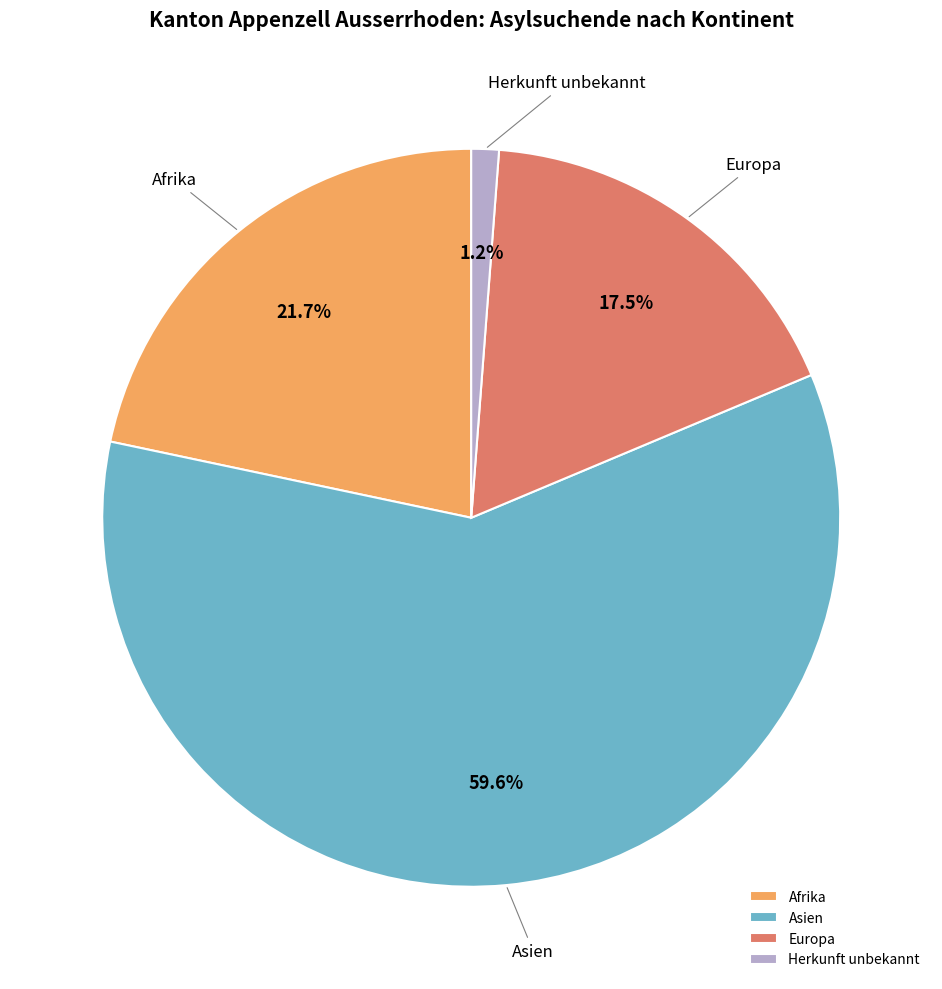

What is the smallest slice in the pie chart?

Herkunft unbekannt